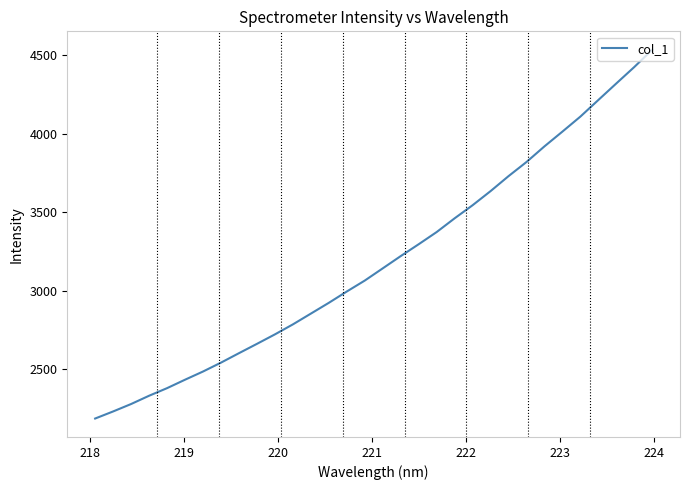

What is the greatest value displayed?

4533.6